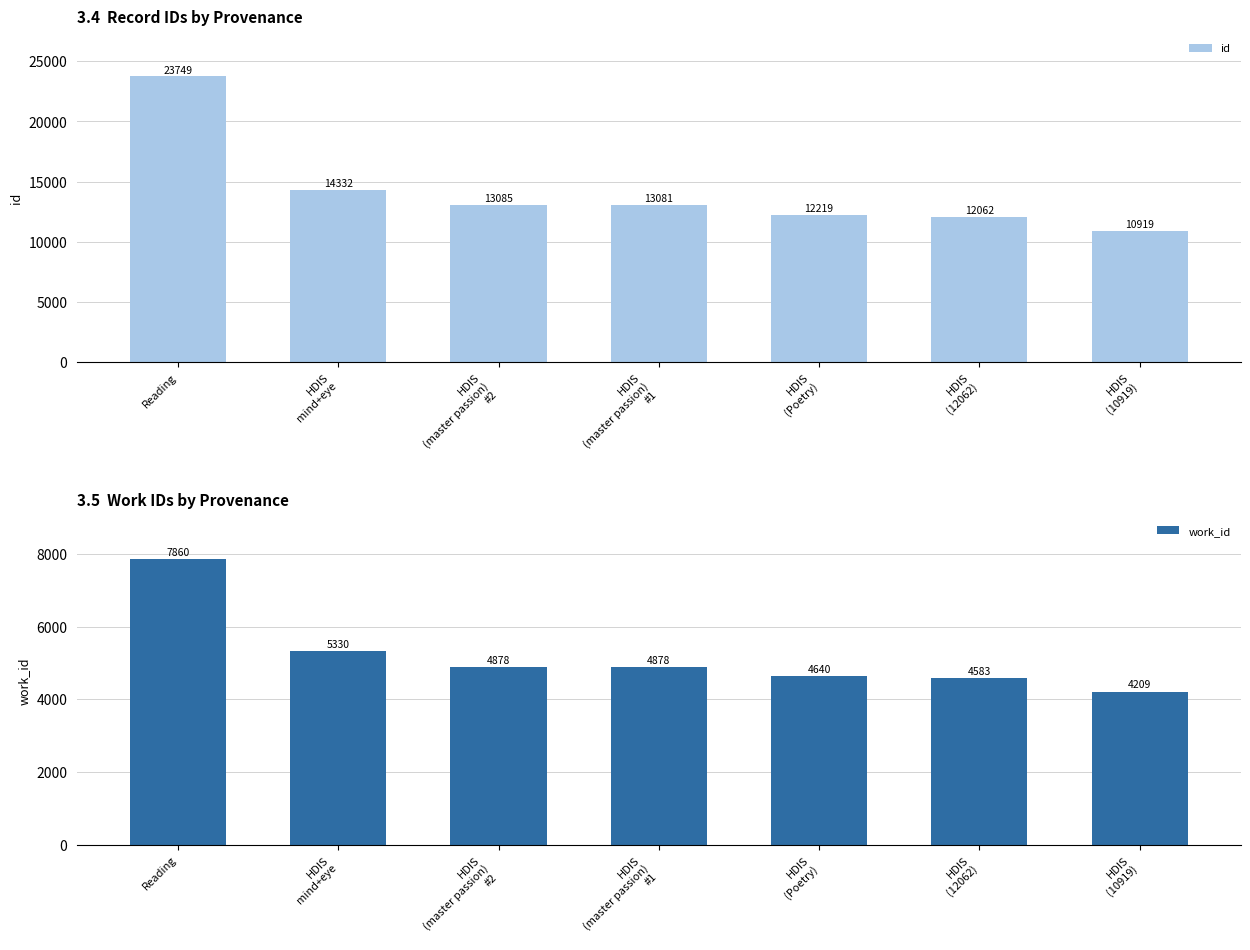

What is the label of the 6th bar from the right?

HDIS
mind+eye